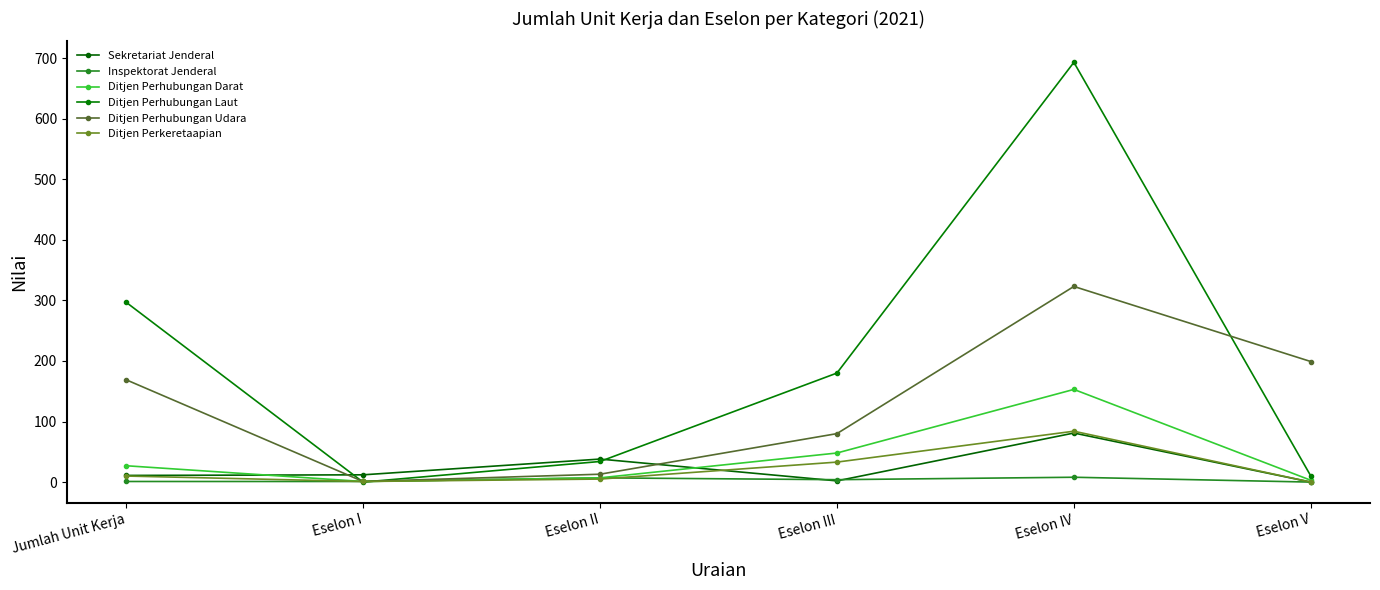

How many interior local valleys does the Inspektorat Jenderal series have?

1